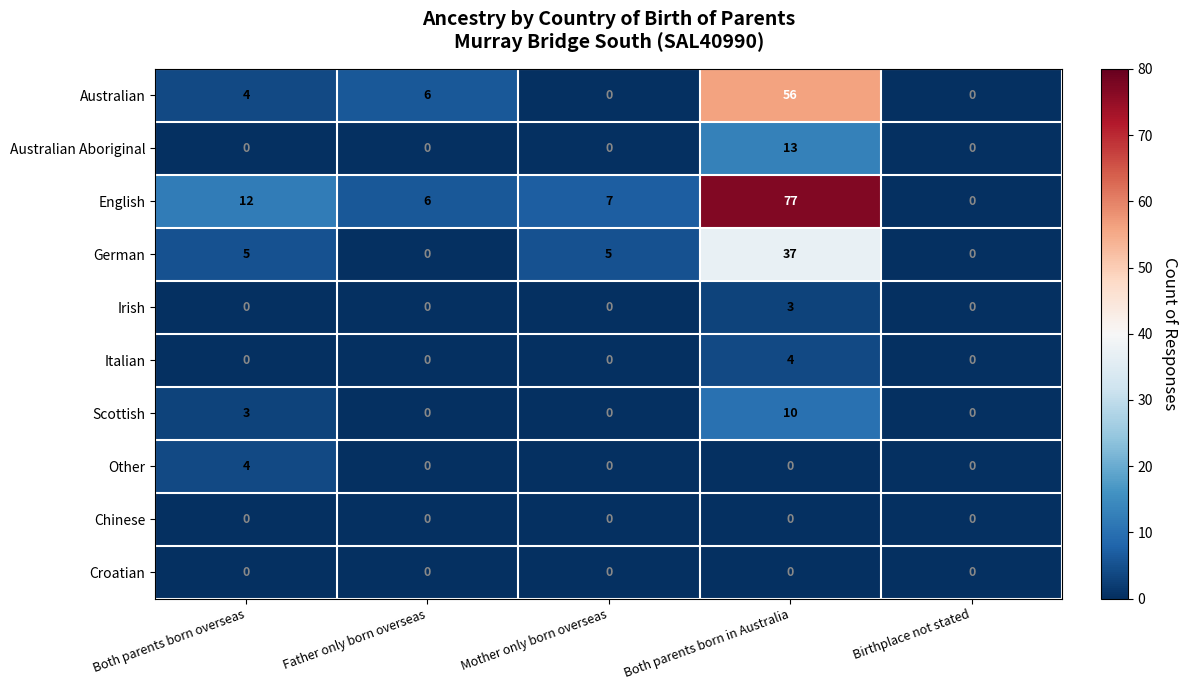

What is the total value across all series at Both parents born in Australia?

200